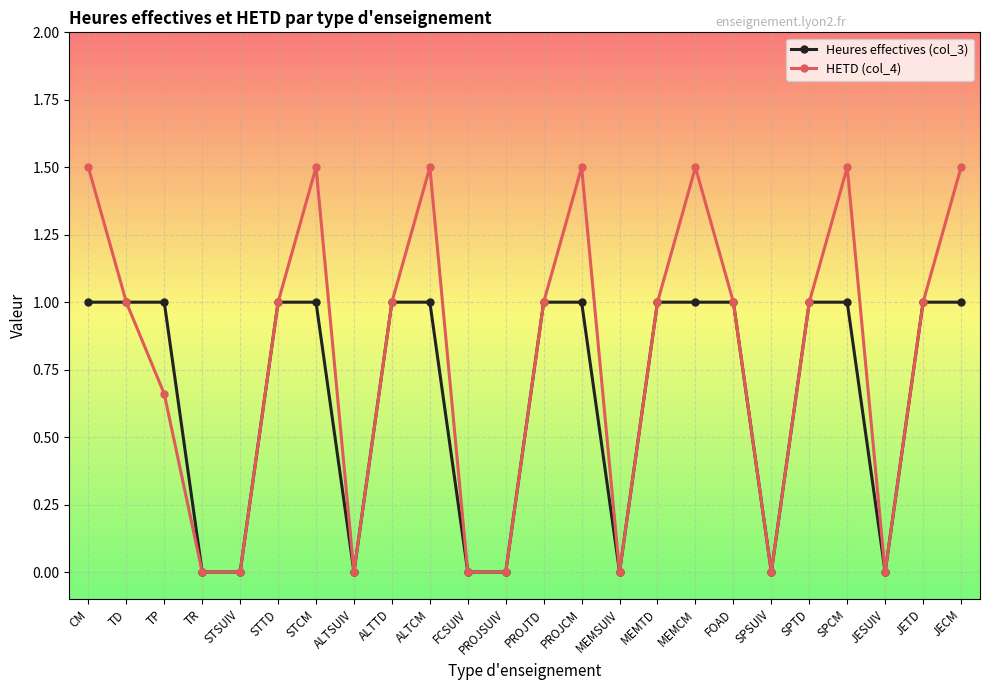

Rank the series at PROJCM from highest to lowest value.

HETD (col_4), Heures effectives (col_3)